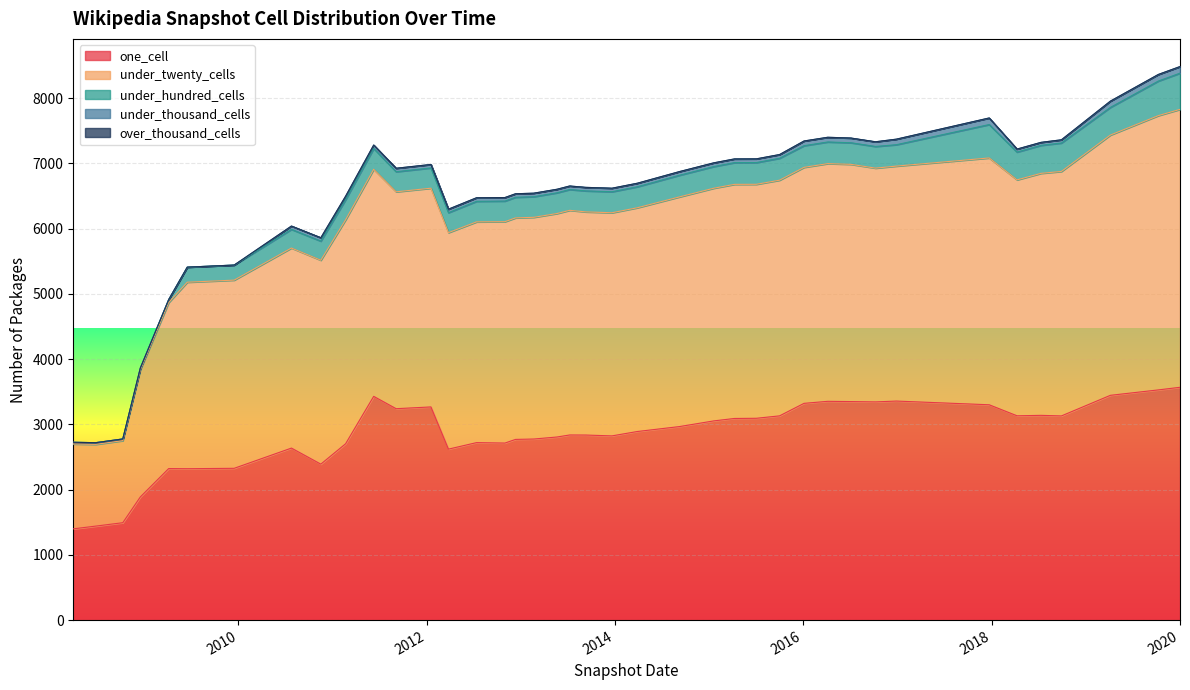

What is the maximum value for one_cell?

3569